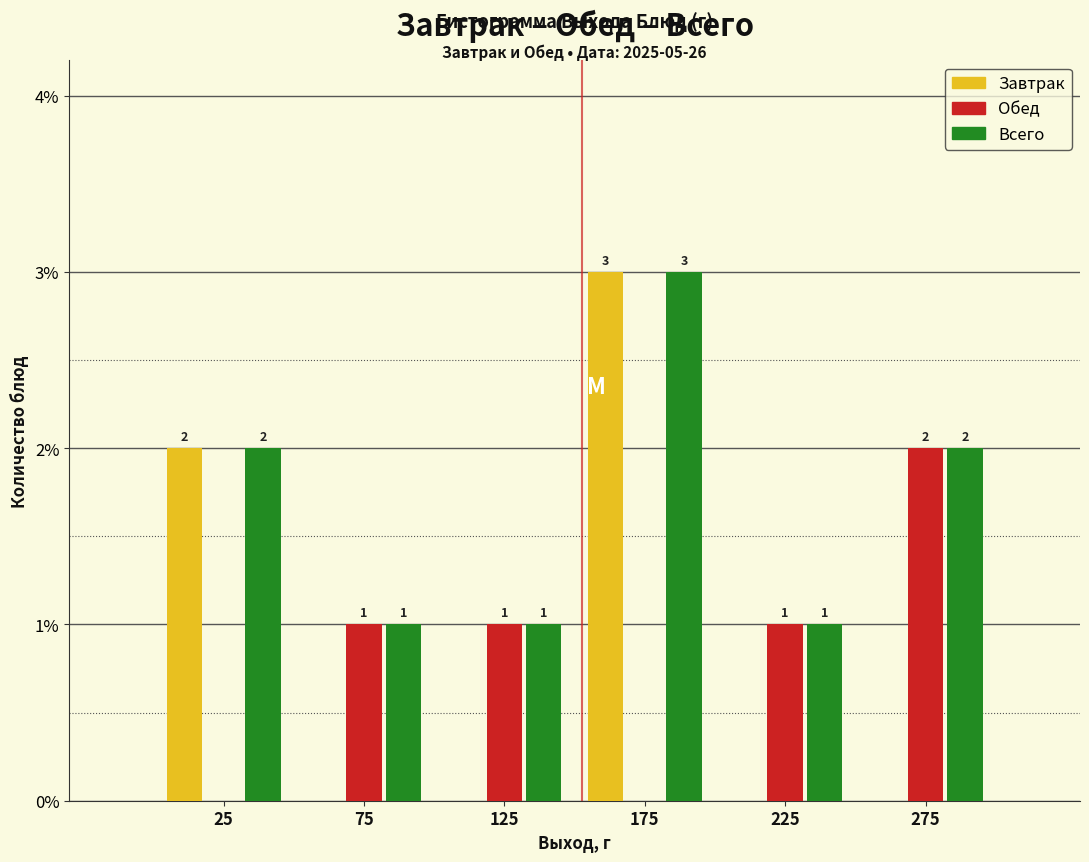

In the Обед series, which range on the x-axis has the tallest bar?

250 to 300